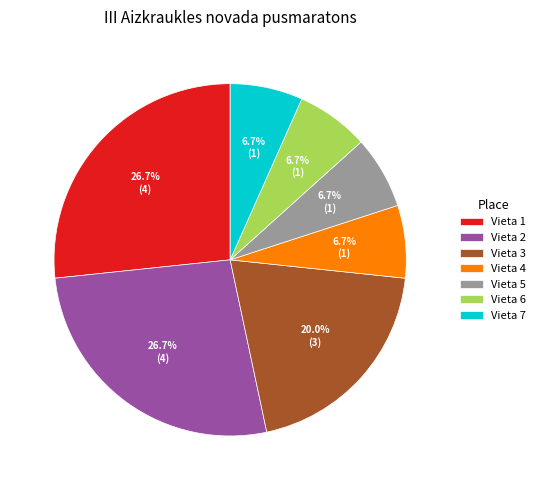

Between Vieta 7 and Vieta 2, which is larger?

Vieta 2